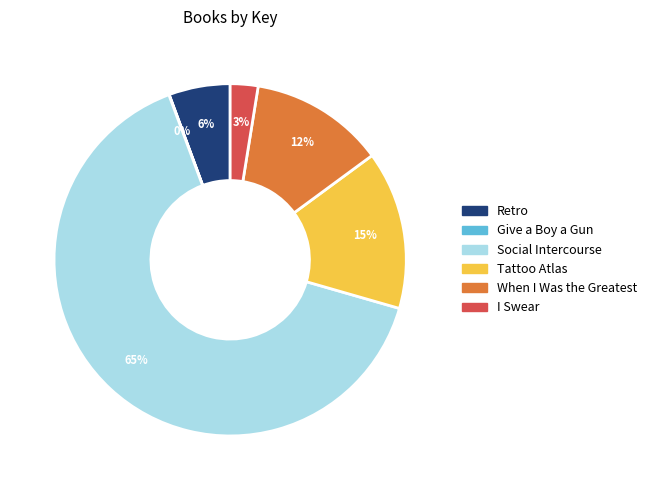

Is there a majority slice in this chart?

Yes